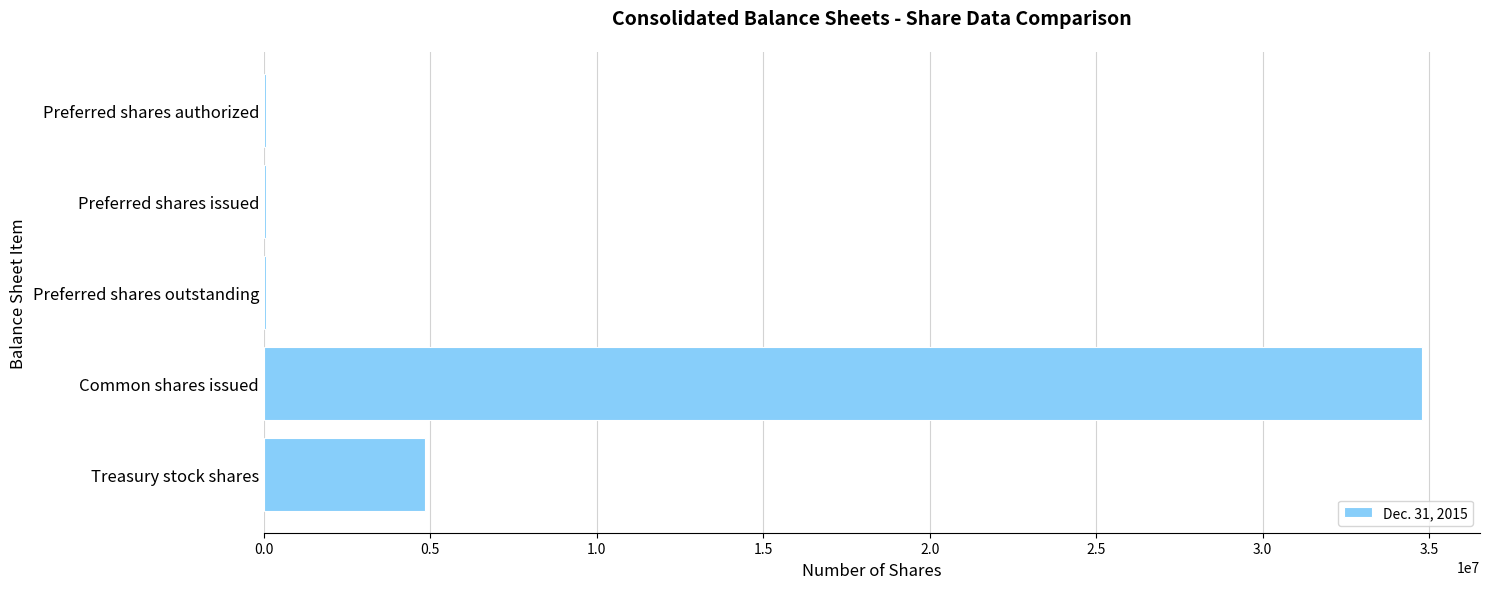

Count the number of categories in the chart.

5